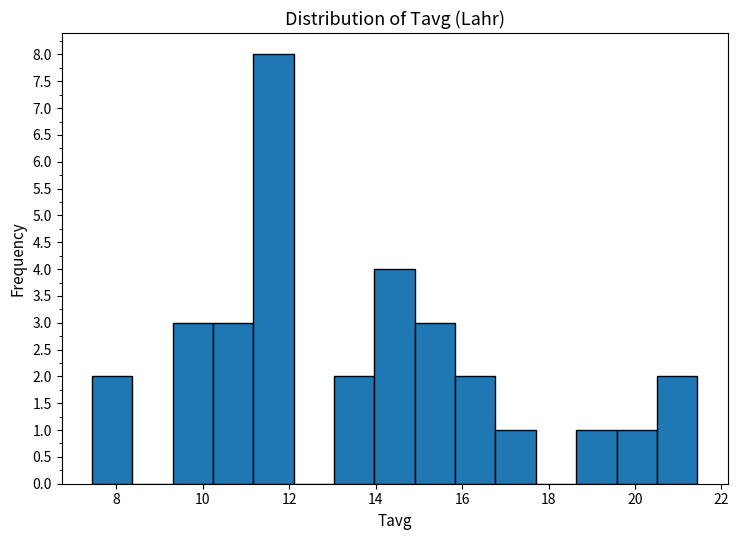

How tall is the bar that spans 13.0 to 14.0 on the x-axis? Neither the bar edges nor the heights are printed on the chart, so give them approximately, as read against the axes.

2